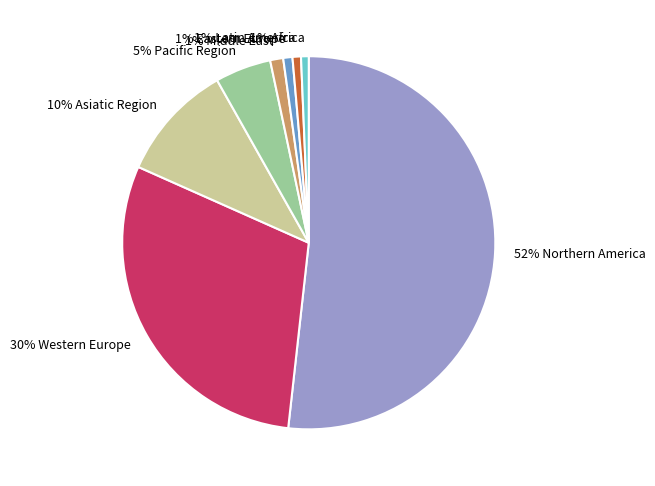

Is there a majority slice in this chart?

Yes